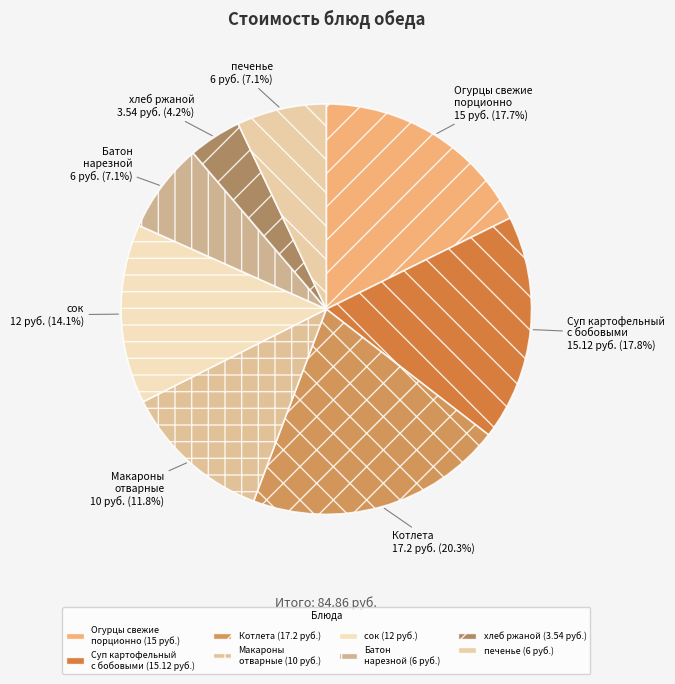

True or false: Суп картофельный с бобовыми accounts for 18% of the total.

True